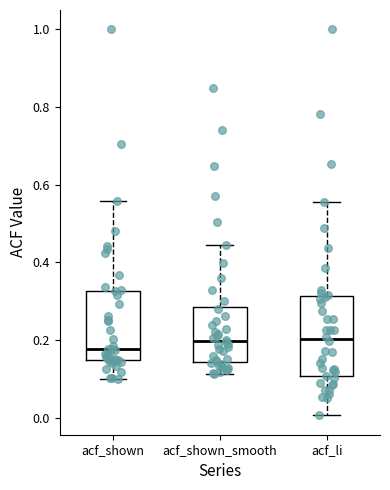

Comparing the boxes themselves (not the whiskers), which one is the tallest?

acf_li